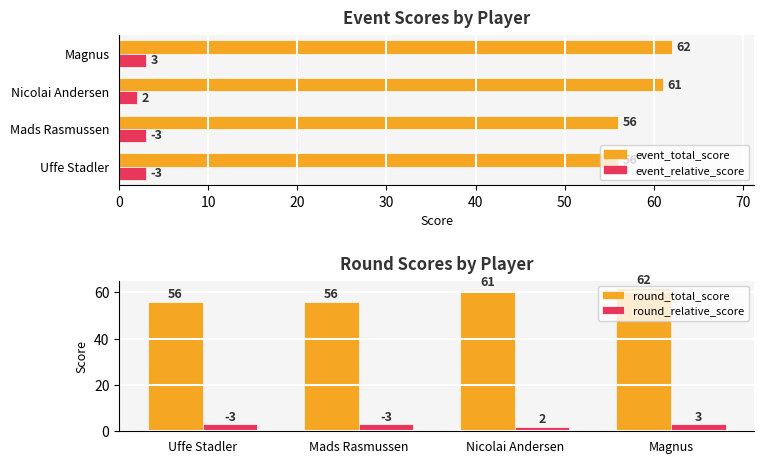

List the series in order of their overall mean, highest first.

round_total_score, round_relative_score